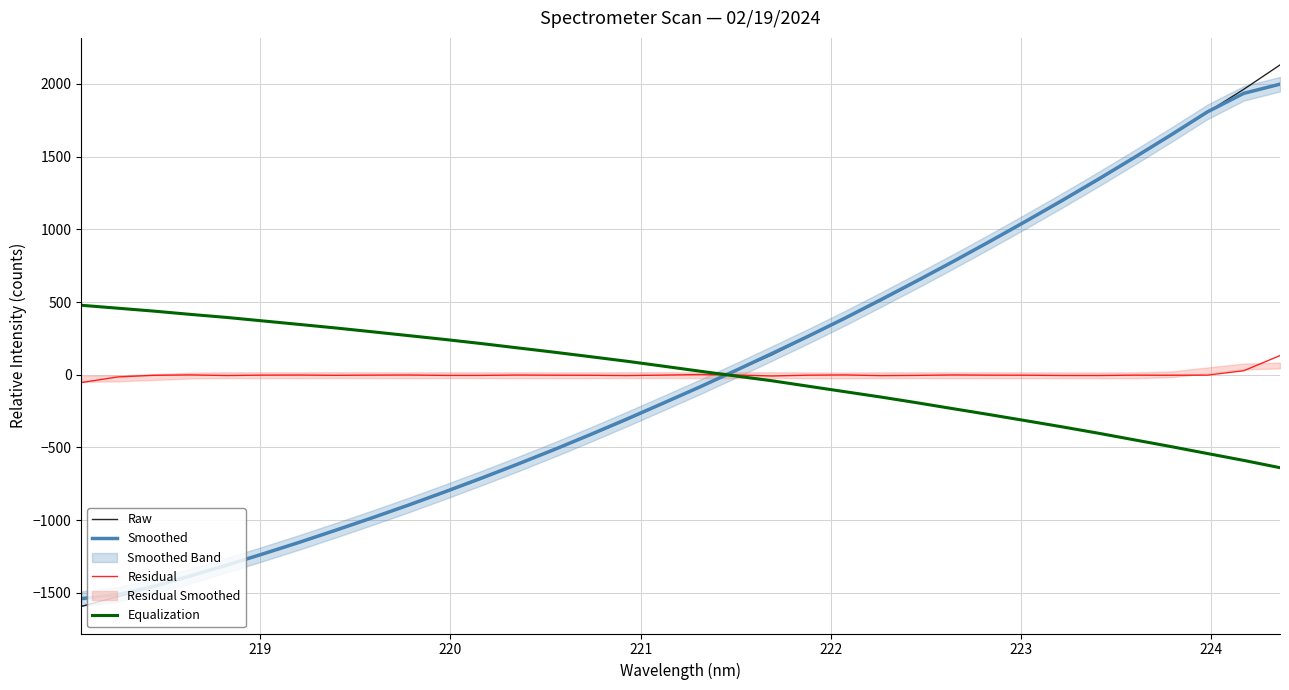

True or false: Equalization has more than 2 interior local peaks.

False